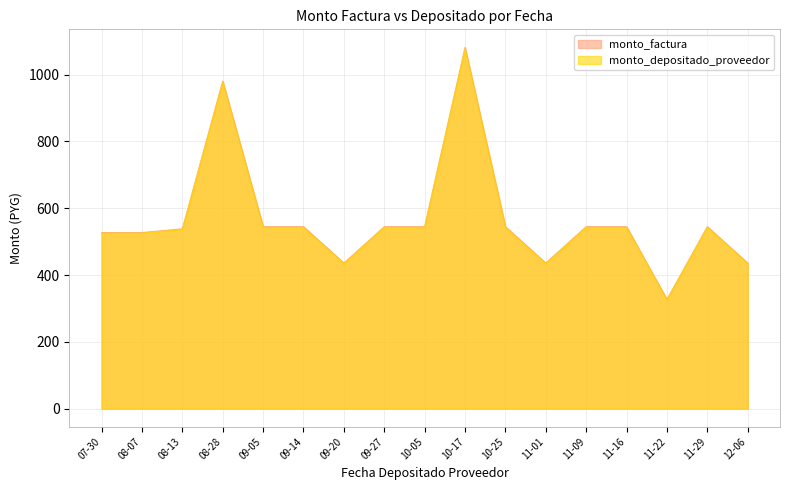

Where does the monto_factura series first go above 544?

08-28